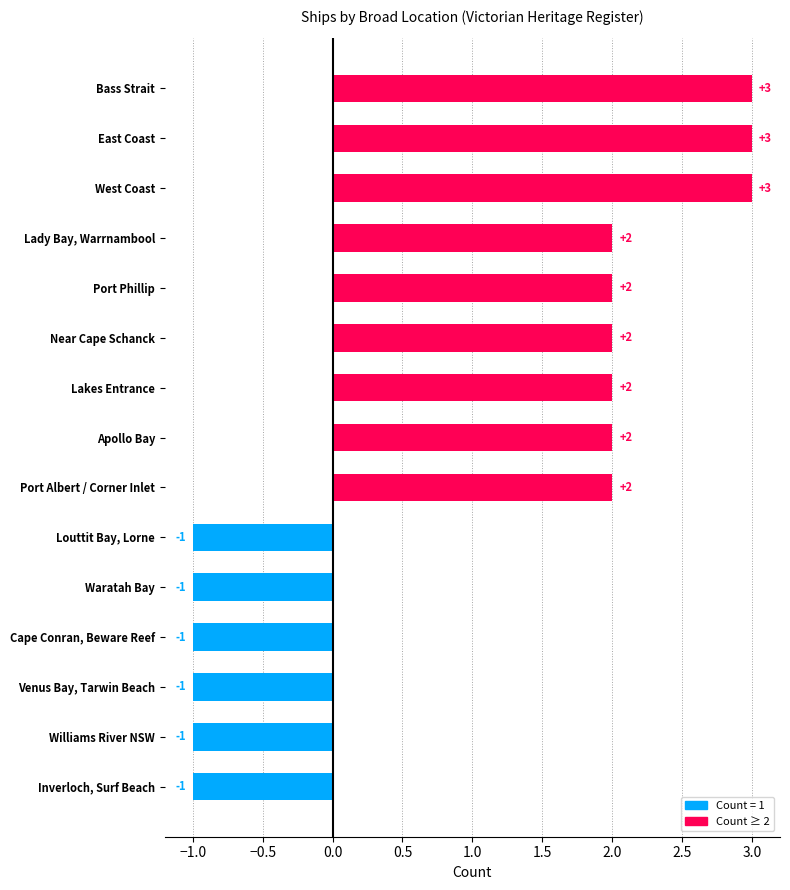

How many positive values are there?

9